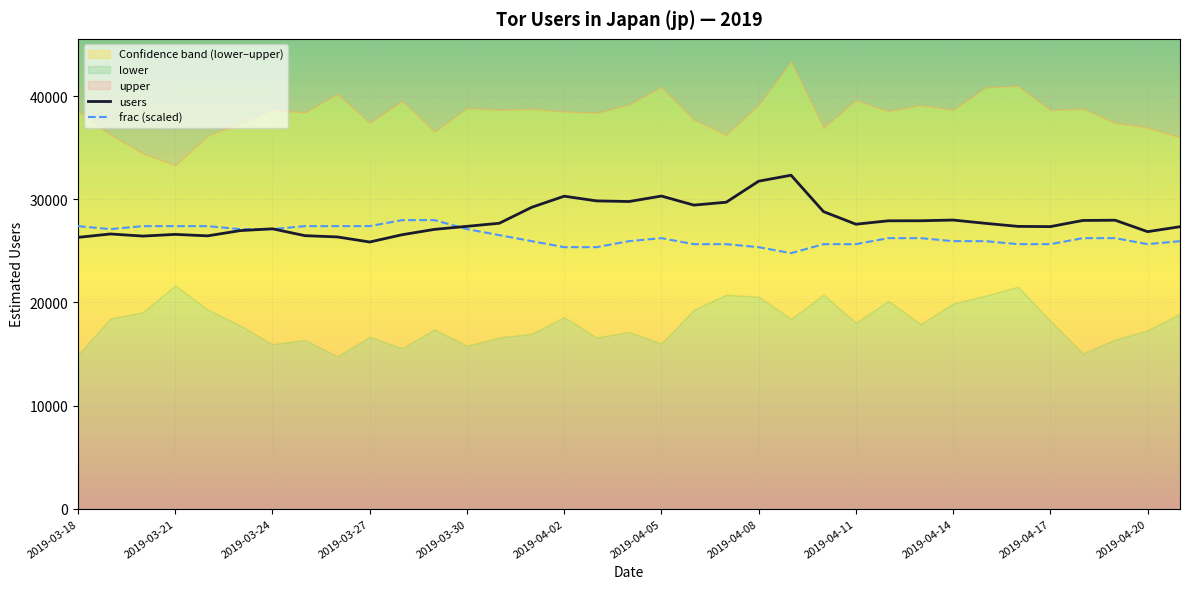

What is the total value across all series at 14?

55170.8